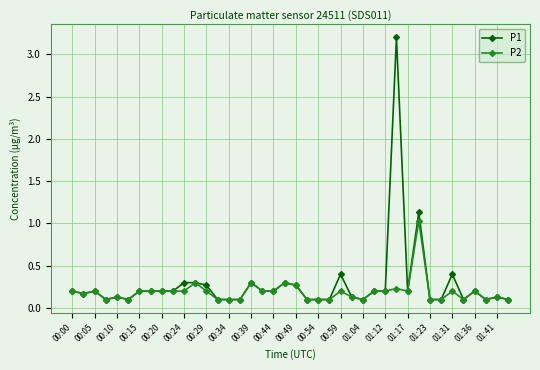

What is the smallest value displayed?

0.1